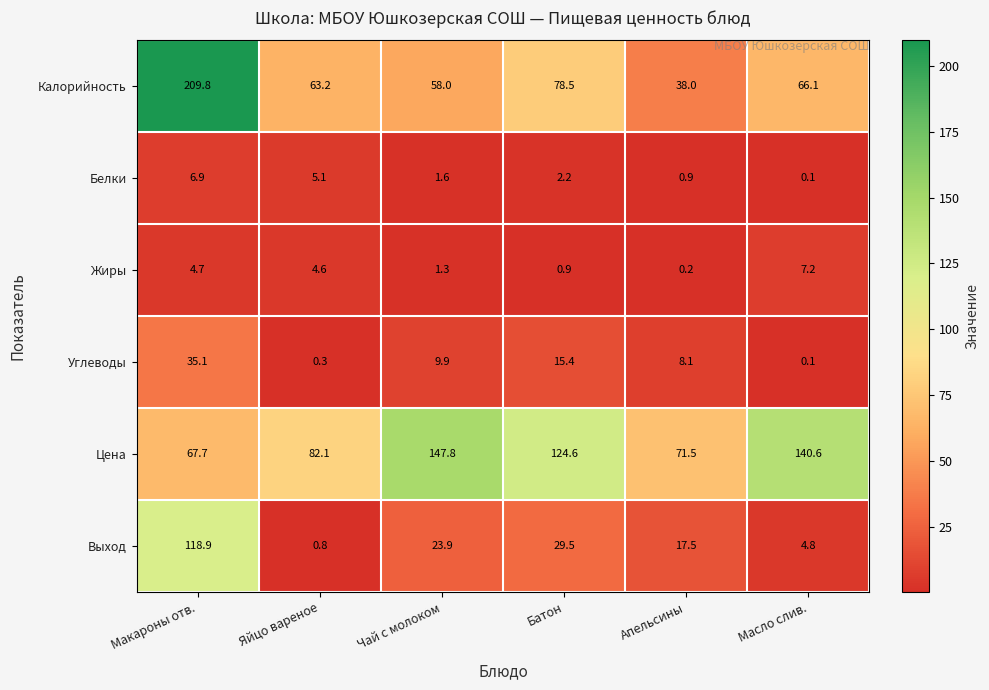

Where does the Выход series first go above 23?

Макароны отв.